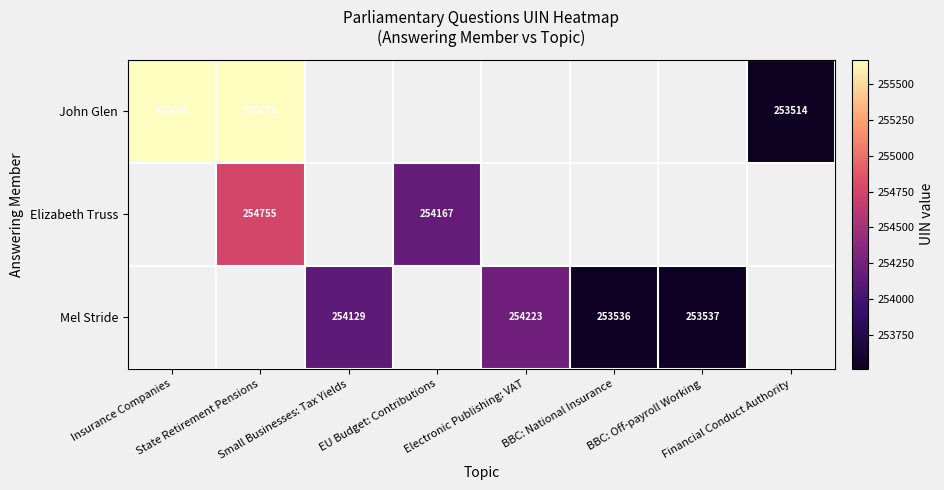

At how many categories does at least one series exceed 254710?

2